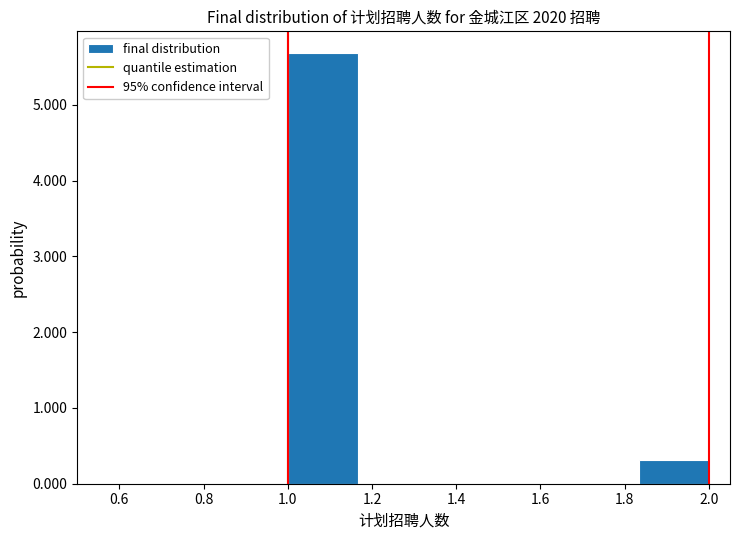

What is the height of the bar covering 1.00 to 1.16 on the x-axis? Neither the bar edges nor the heights are printed on the chart, so give them approximately, as read against the axes.

5.7